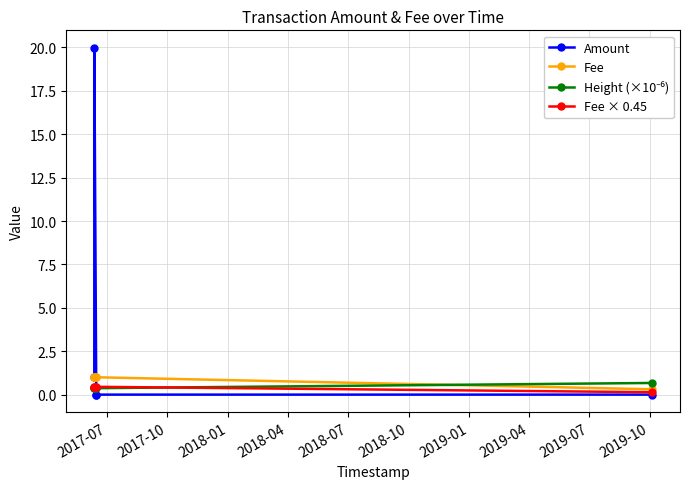

What is the highest value of the Fee series?

1.0